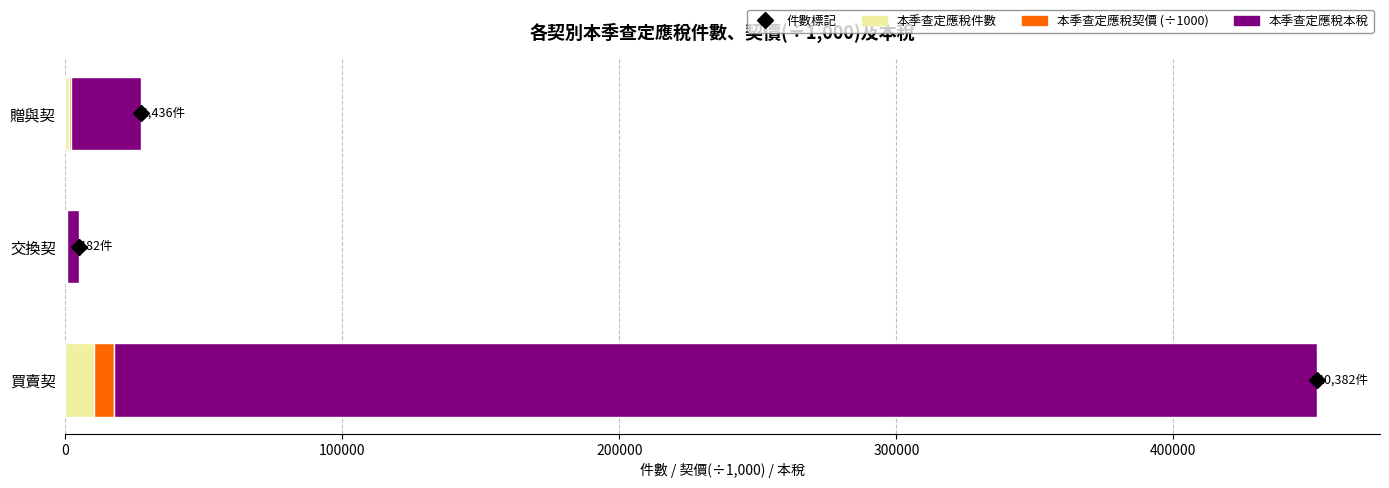

What is the maximum value for 本季查定應稅件數?

10382.0